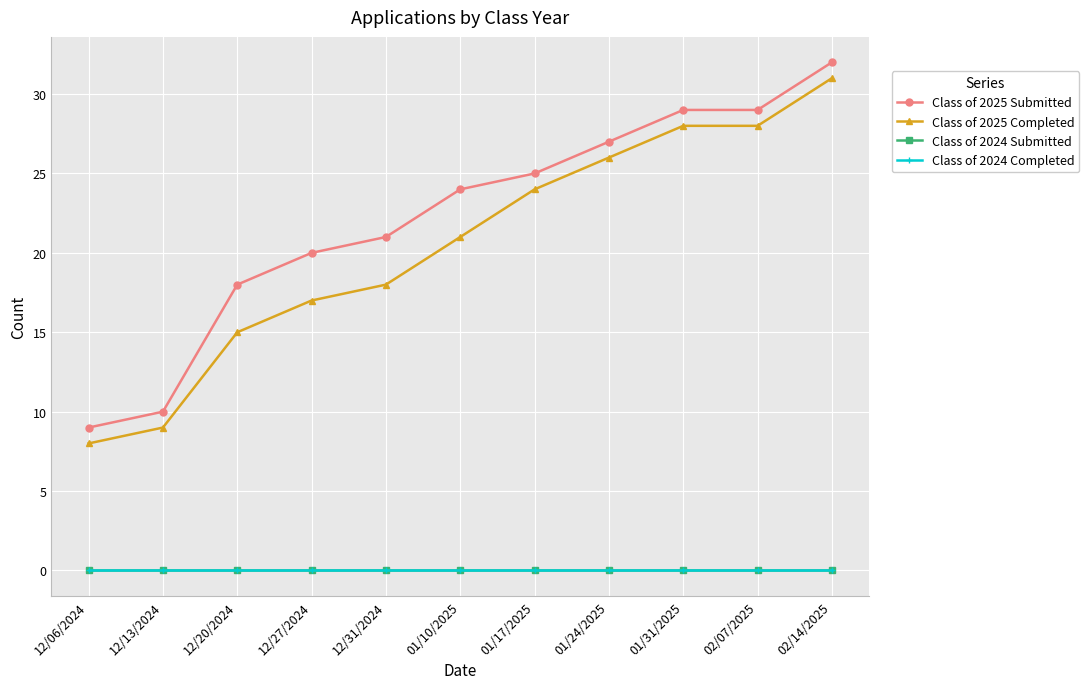

What position from the left is 01/17/2025?

7